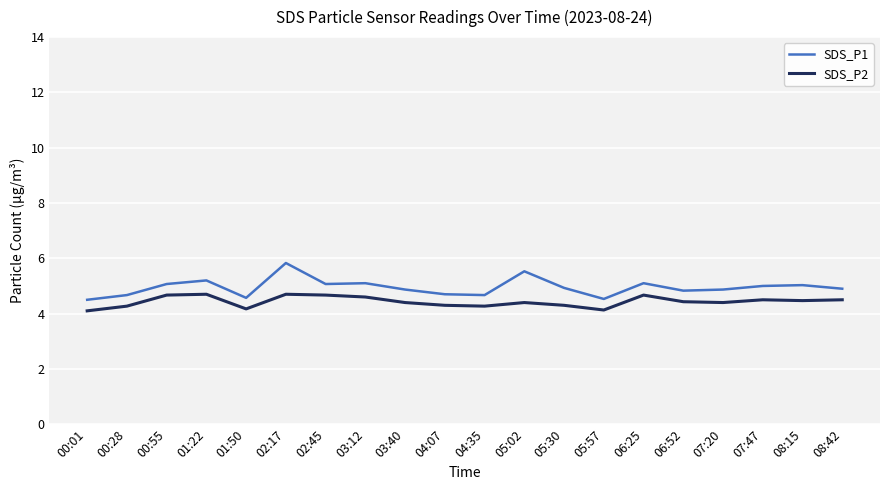

Which series has the largest total across all categories?

SDS_P1